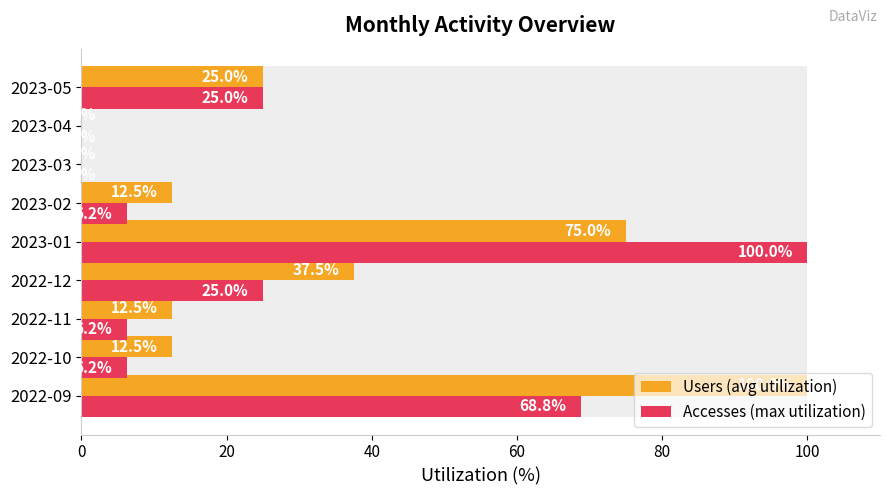

Count the number of data series in this chart.

2